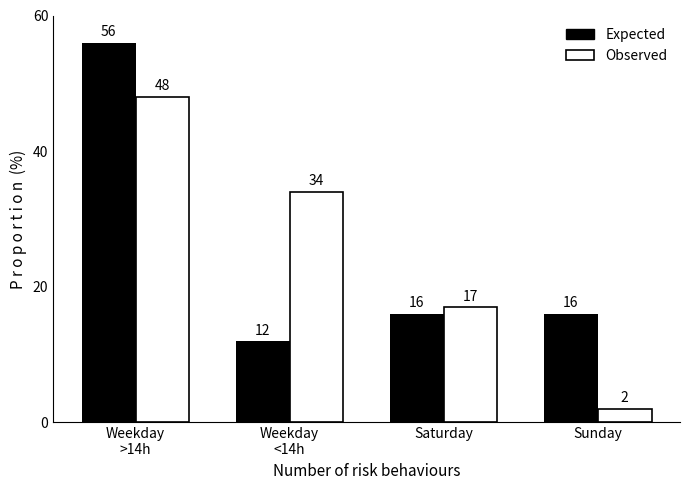

What is the difference between the highest and lowest values at Sunday?

14